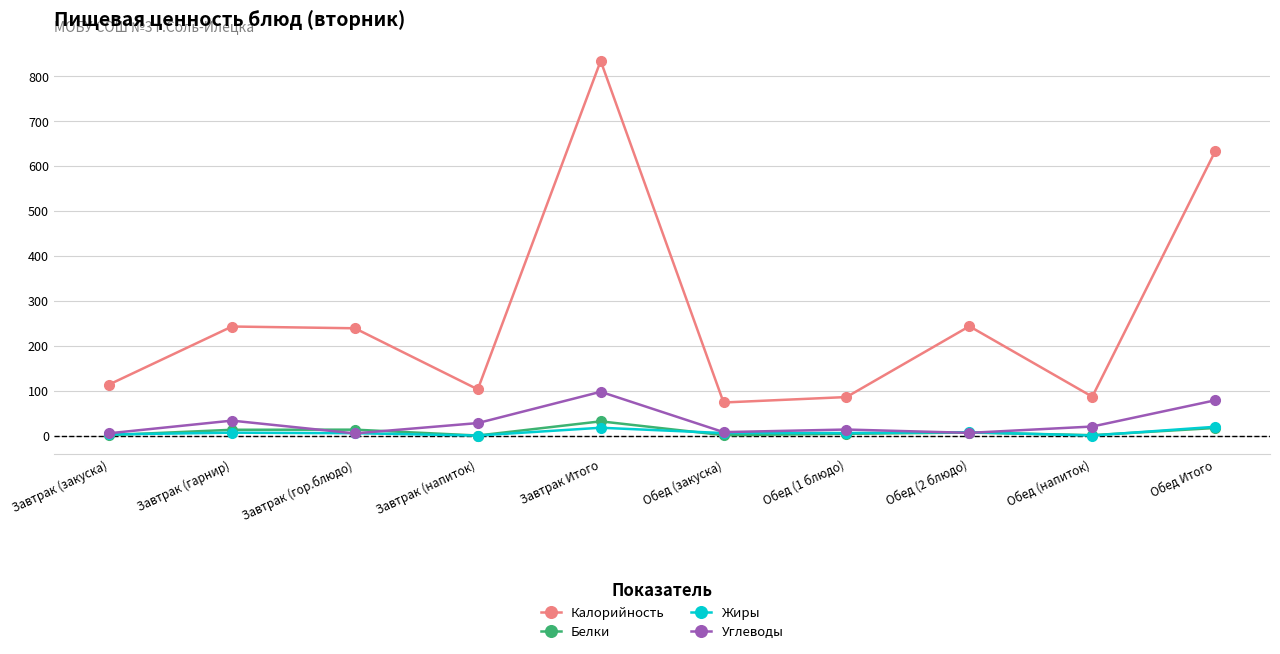

How many interior local peaks does the Калорийность series have?

3